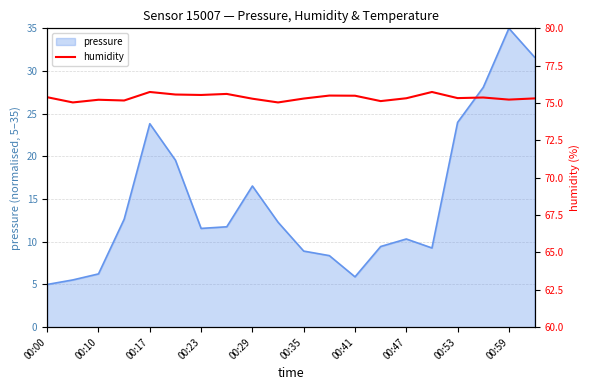

What is the lowest value of the pressure series?

5.0